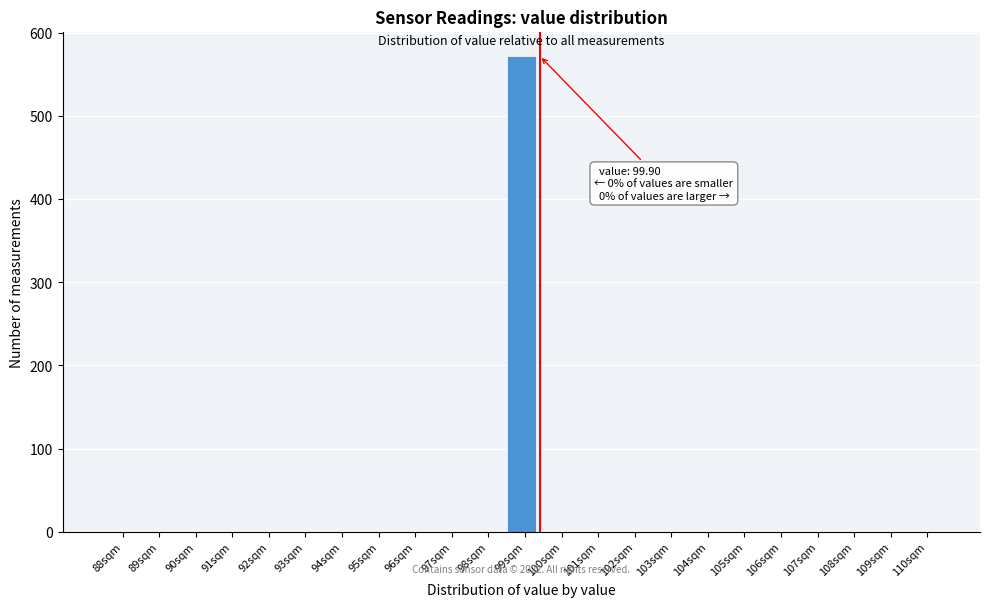

Reading right to left, list all the values displayed in this chart.

110sqm=0	109sqm=0	108sqm=0	107sqm=0	106sqm=0	105sqm=0	104sqm=0	103sqm=0	102sqm=0	101sqm=0	100sqm=0	99sqm=572	98sqm=0	97sqm=0	96sqm=0	95sqm=0	94sqm=0	93sqm=0	92sqm=0	91sqm=0	90sqm=0	89sqm=0	88sqm=0